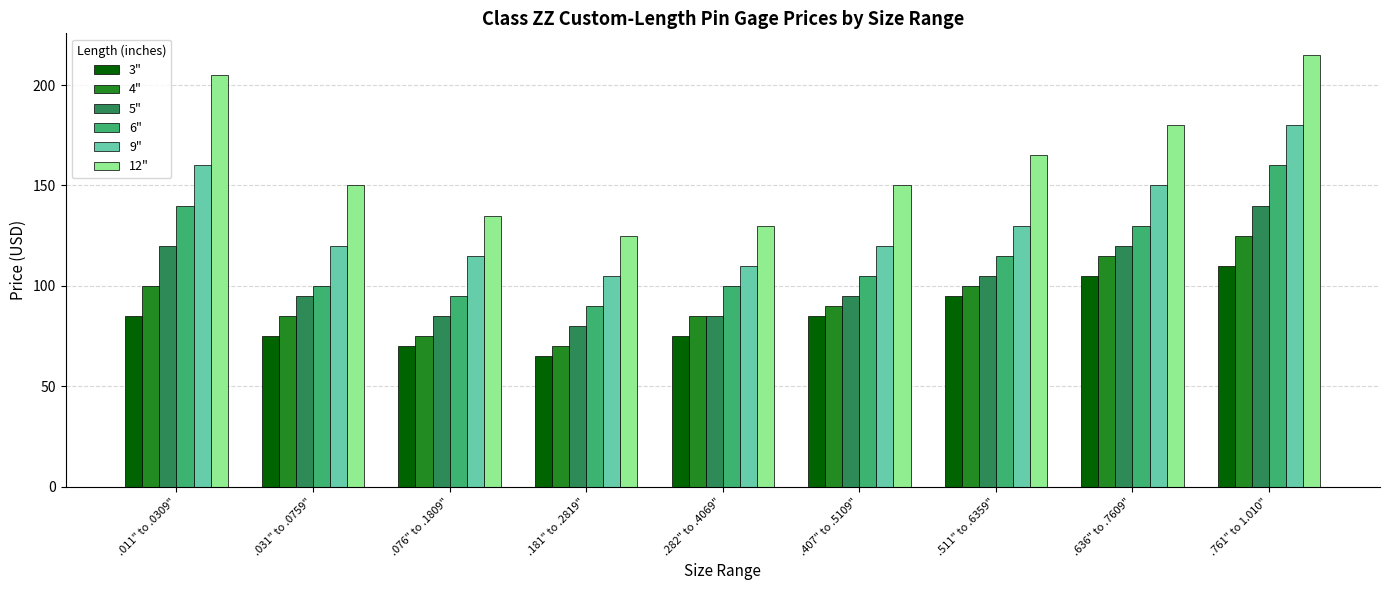

The 4" series shows 114 at .031" to .0759". True or false?

False